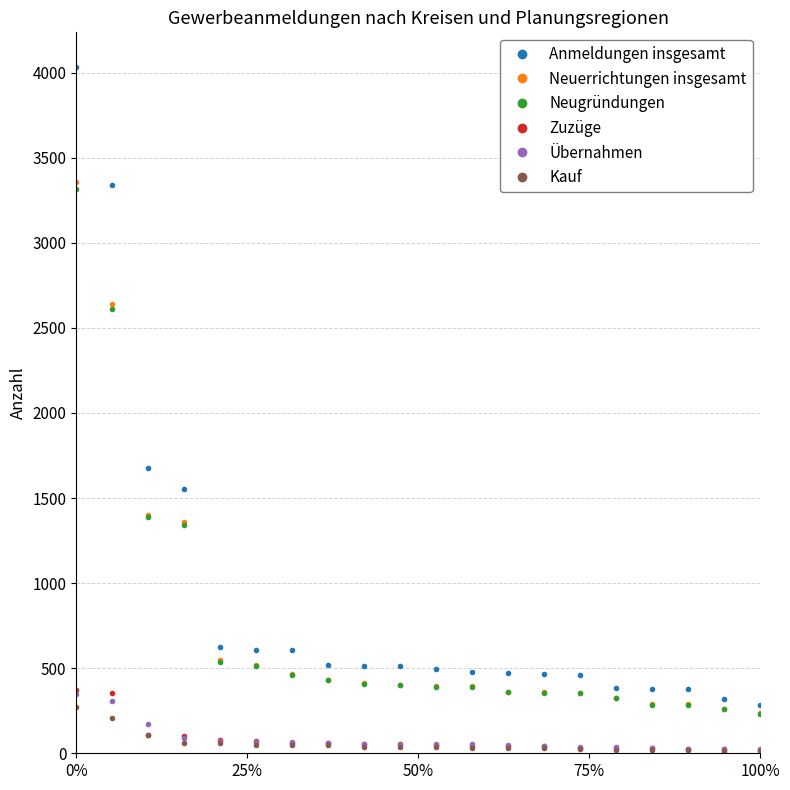

At how many categories does at least one series exceed 3174?

2